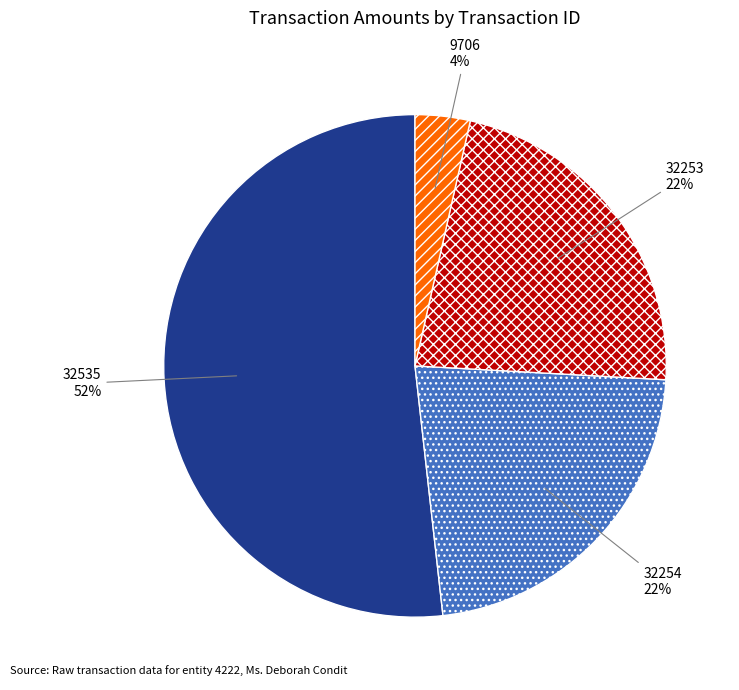

Is the sum of 32254 and 32253 greater than half?

No